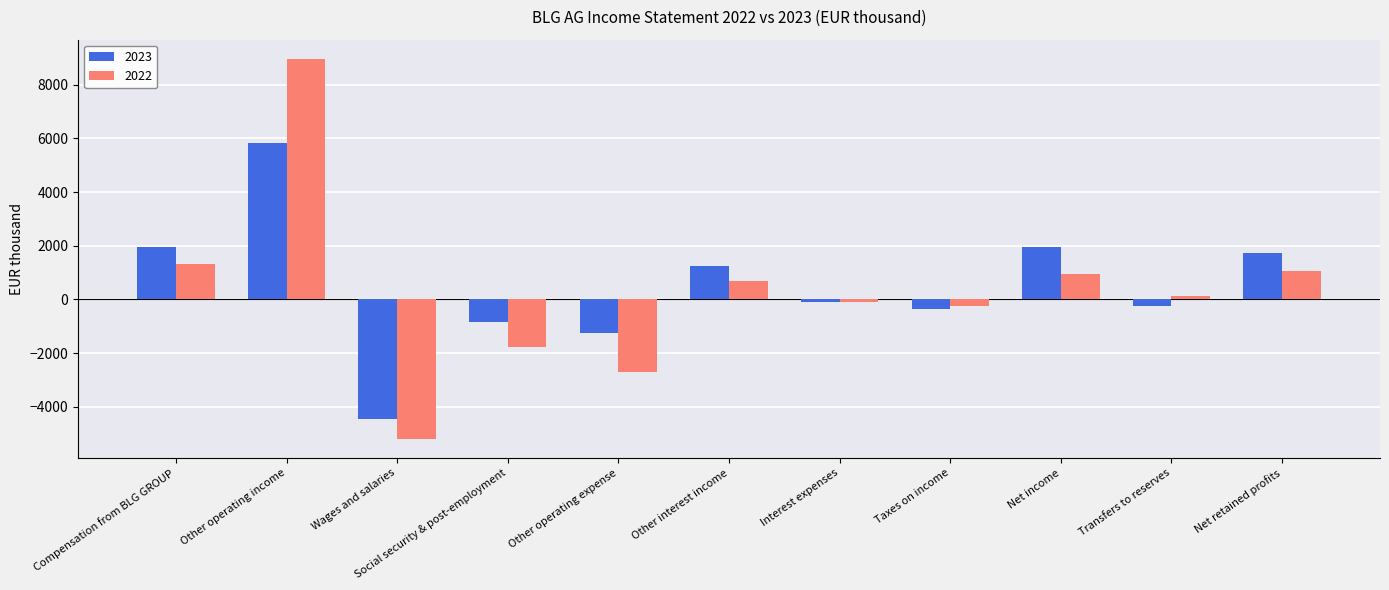

How many data points in 2023 are less than -100?

5